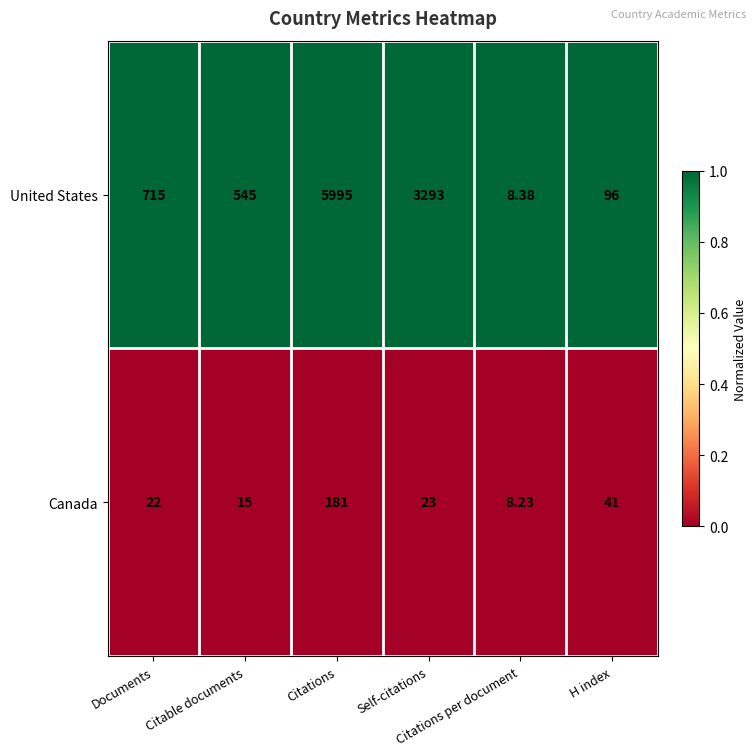

Which series has the largest range (max minus min)?

United States